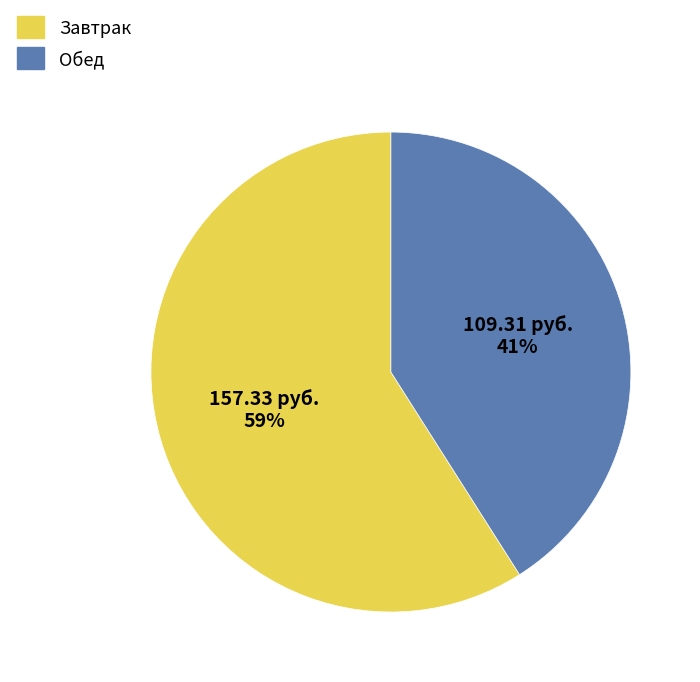

Rank the categories by value from lowest to highest.

Обед, Завтрак